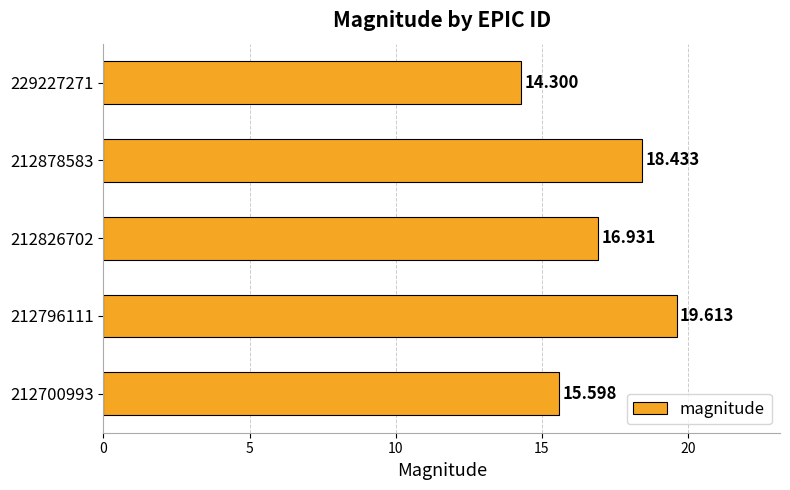

How many series are shown in this chart?

1